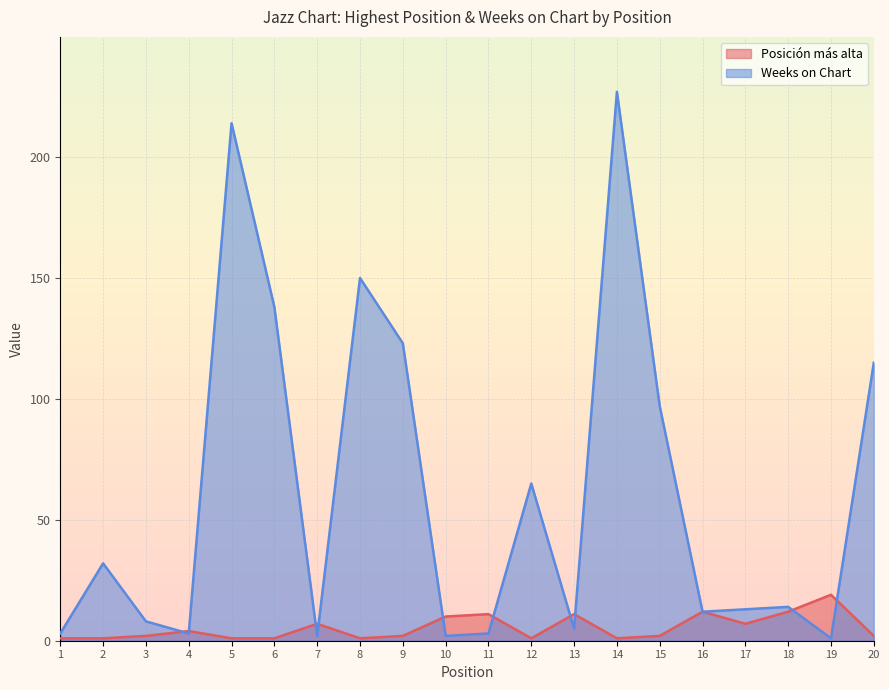

How many series are shown in this chart?

2